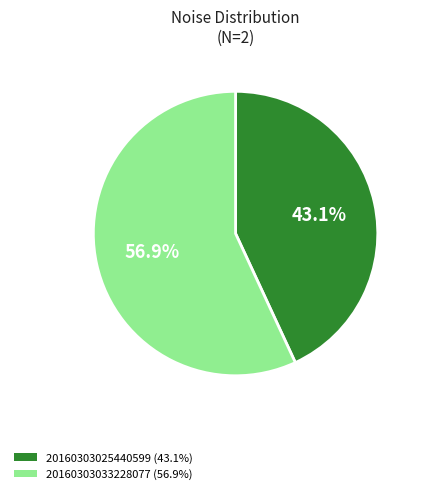

Is there any slice that represents more than half of the pie?

Yes